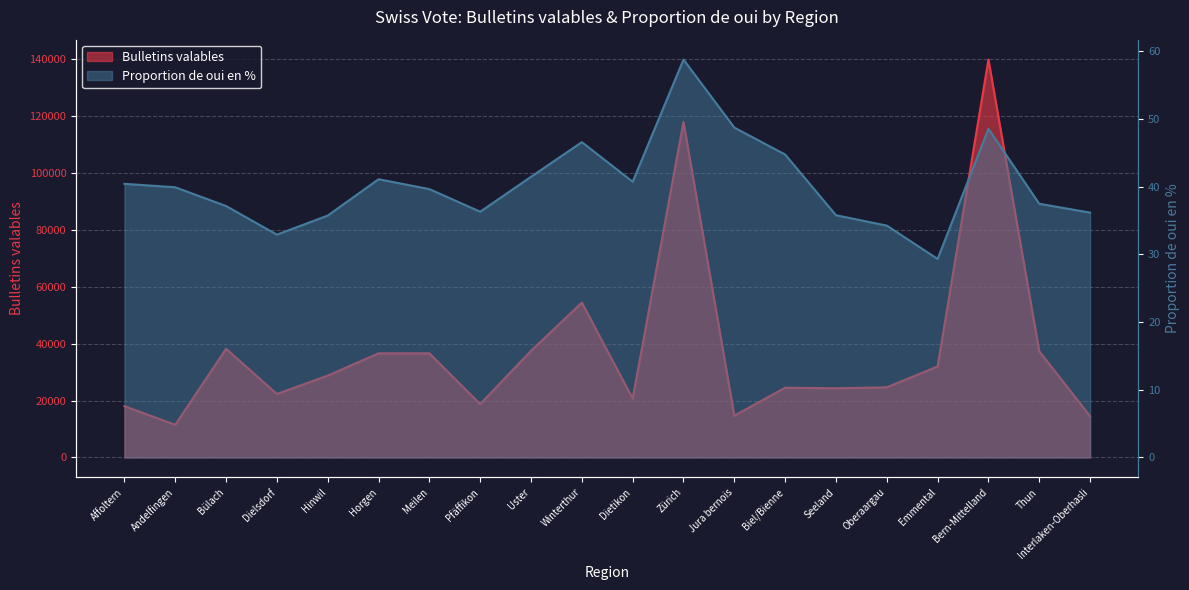

At which category does Bulletins valables reach its first local valley?

Andelfingen